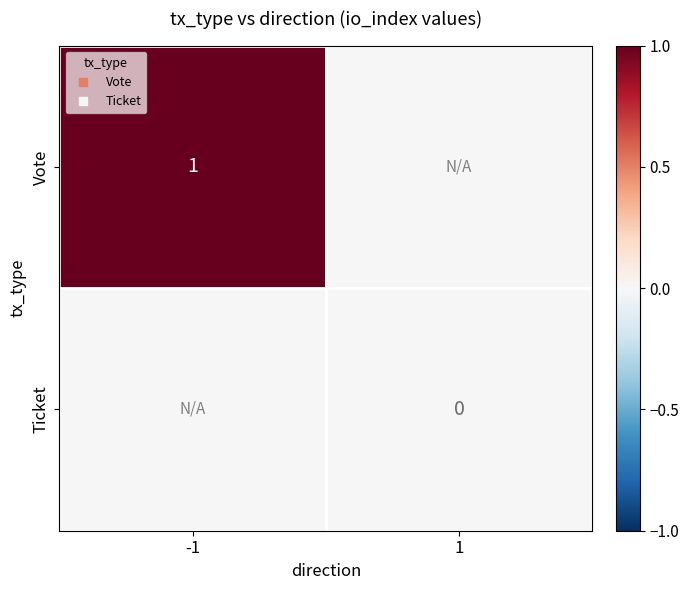

Rank the series by their maximum value, from lowest to highest.

Ticket, Vote